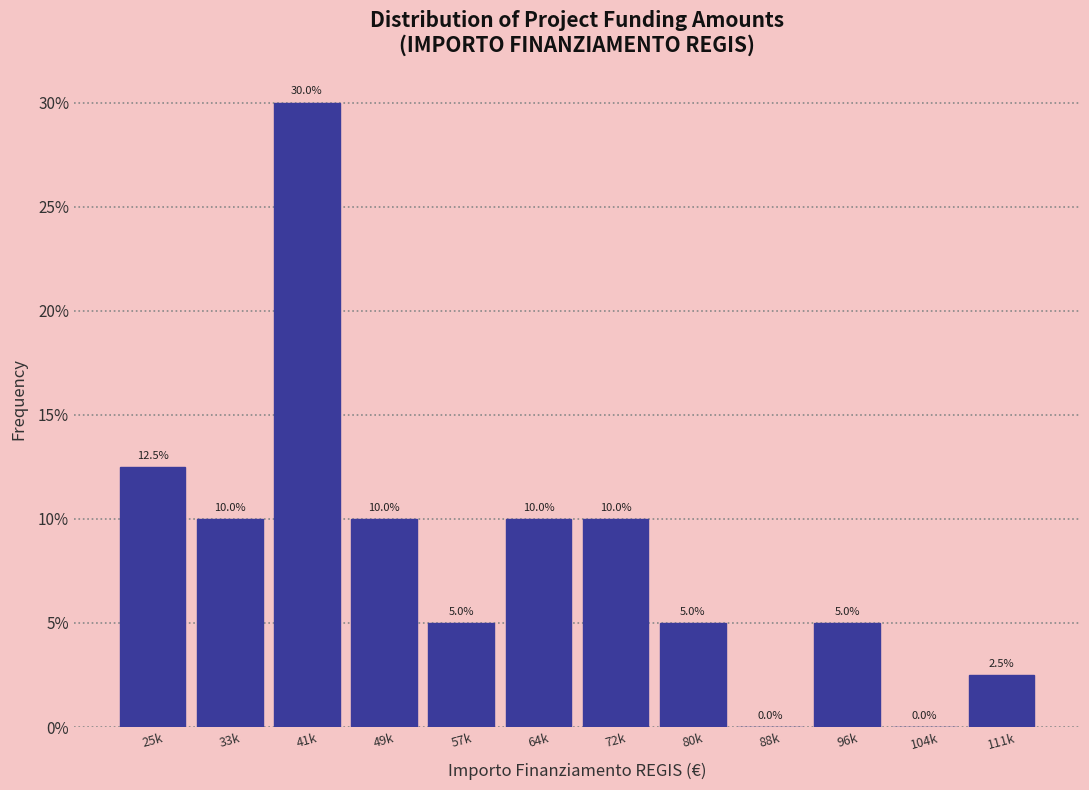

Reading right to left, transcribe all the data shown in this chart.

111k=2.5	104k=0.0	96k=5.0	88k=0.0	80k=5.0	72k=10.0	64k=10.0	57k=5.0	49k=10.0	41k=30.0	33k=10.0	25k=12.5